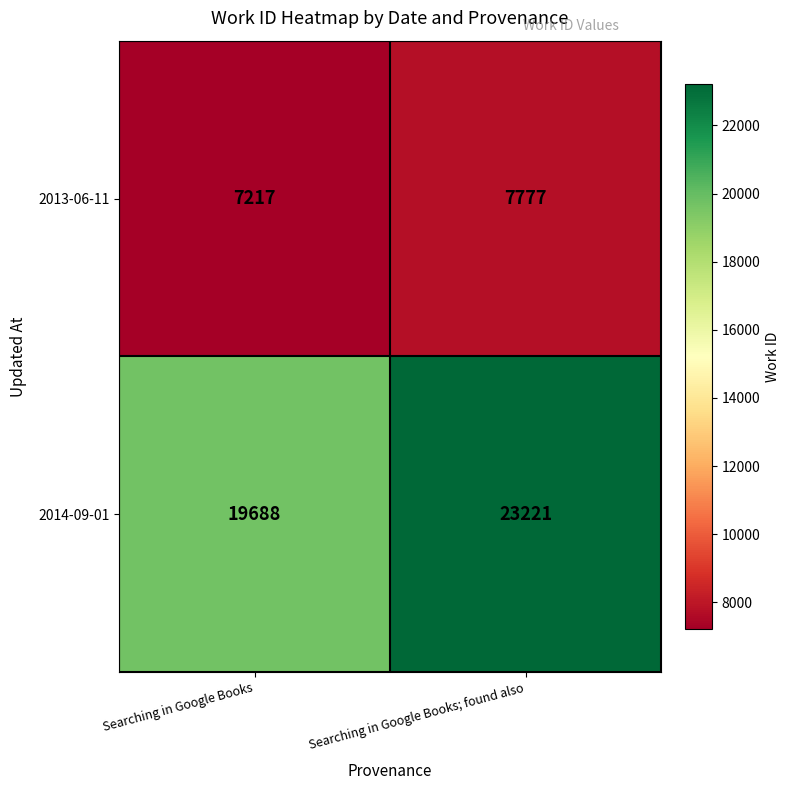

Rank the series by their maximum value, from lowest to highest.

2013-06-11, 2014-09-01